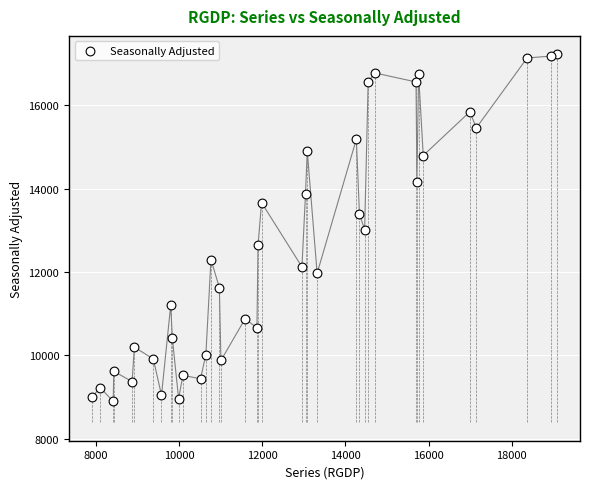

What is the range of Y values (max minus min)?

8330.4